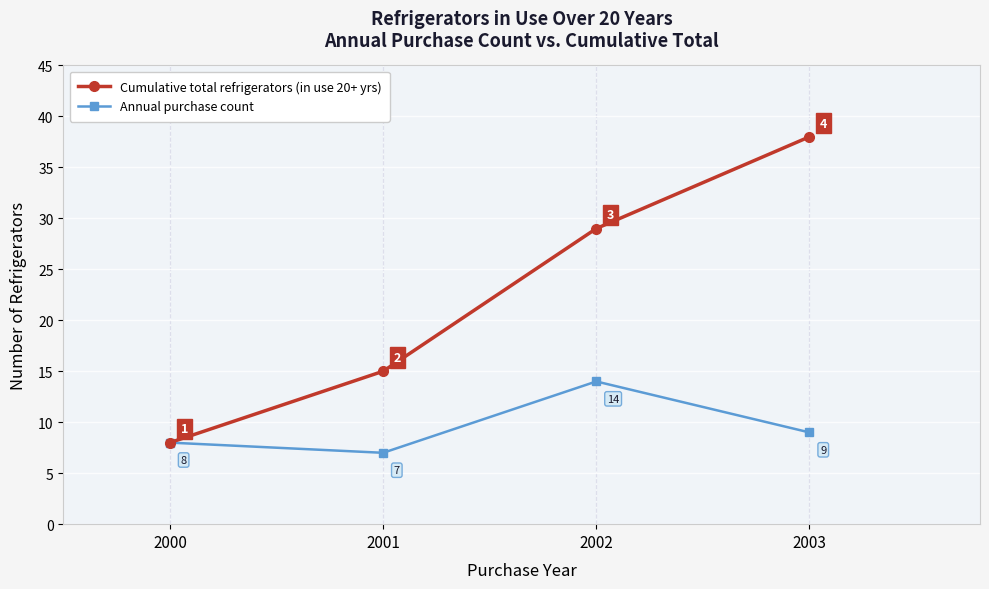

How many values in the Annual purchase count series are below 9?

2